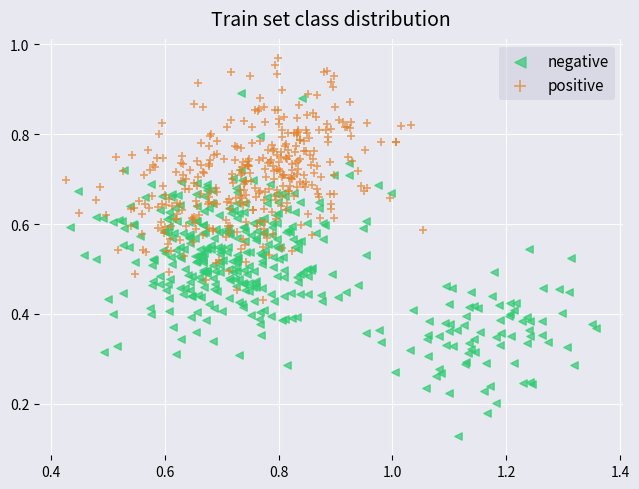

Which series has the widest spread of Y values?

negative